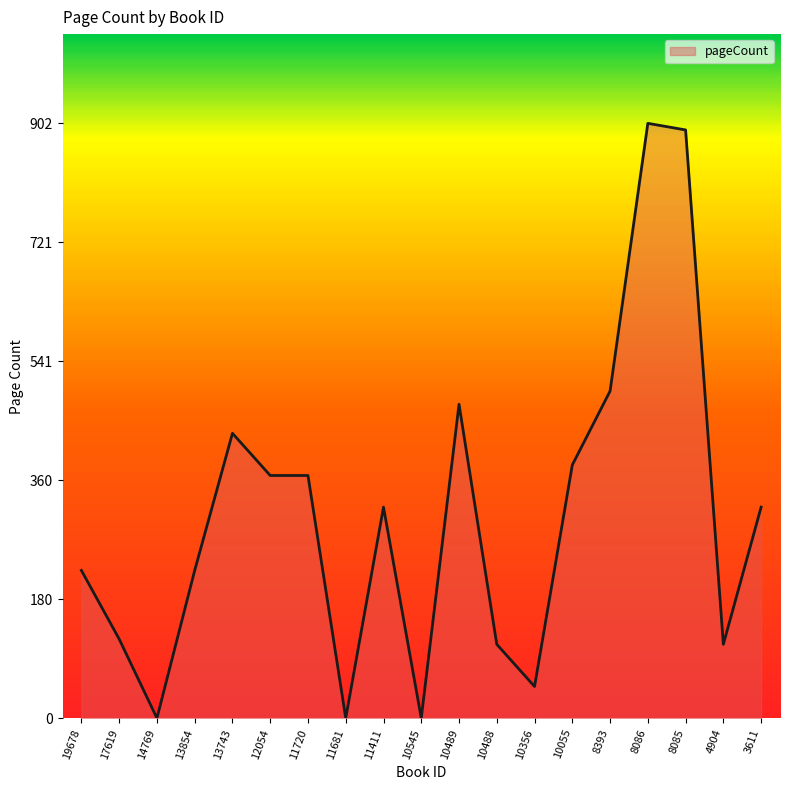

Is it true that the value at 3611 is 506?

False